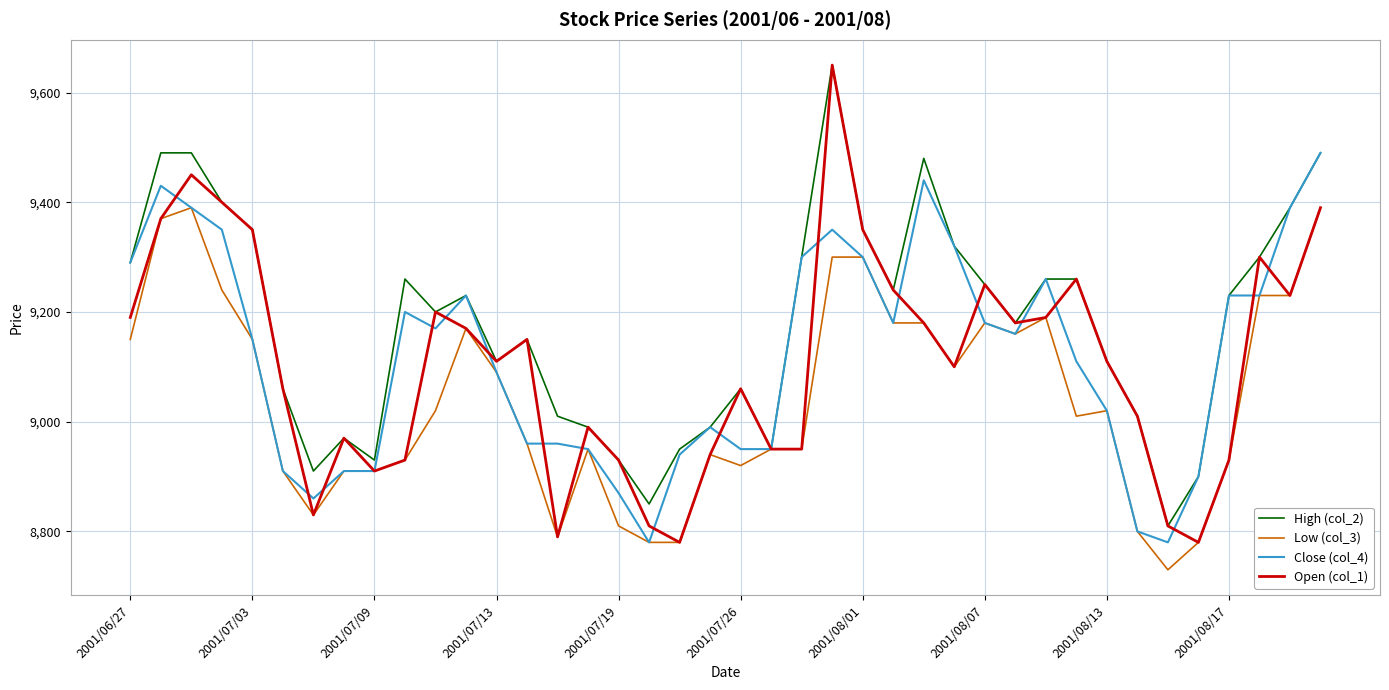

Which series has the largest total across all categories?

High (col_2)